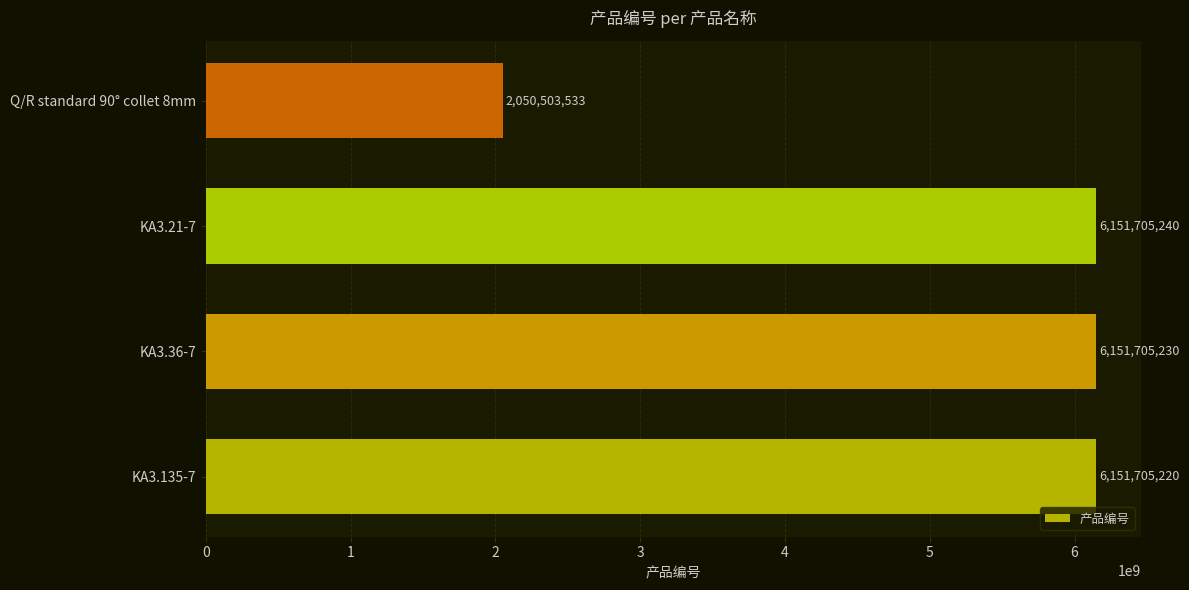

At which category does the chart reach its peak across all series?

KA3.21-7